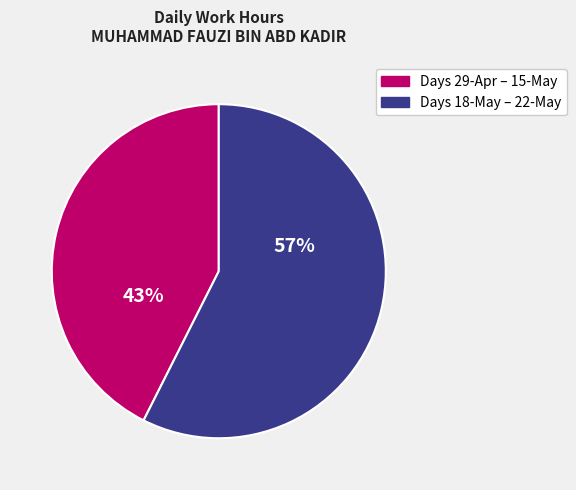

Is there a majority slice in this chart?

Yes